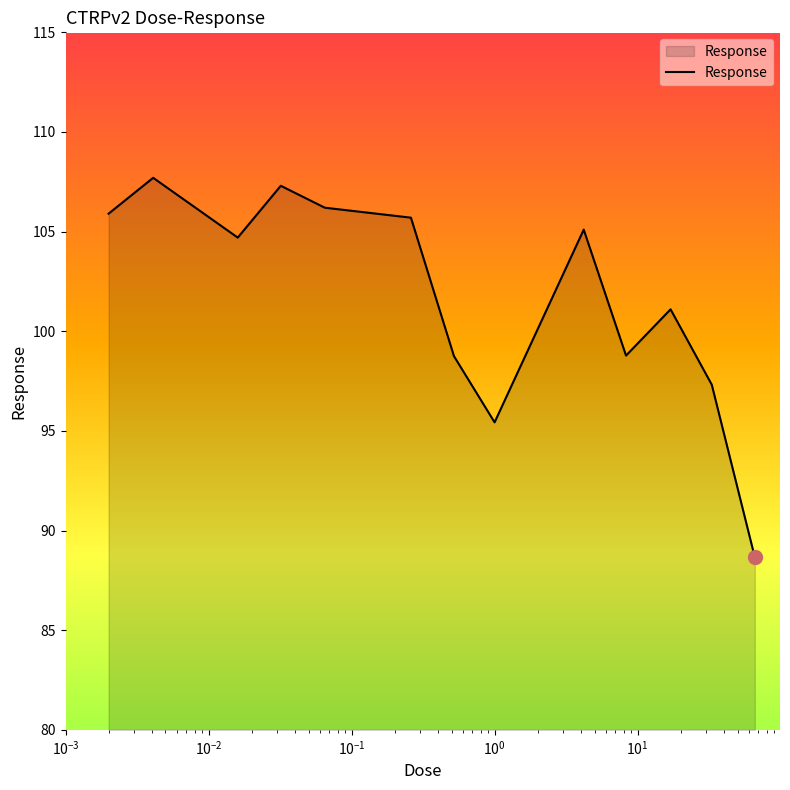

How many lines are shown in the chart?

1